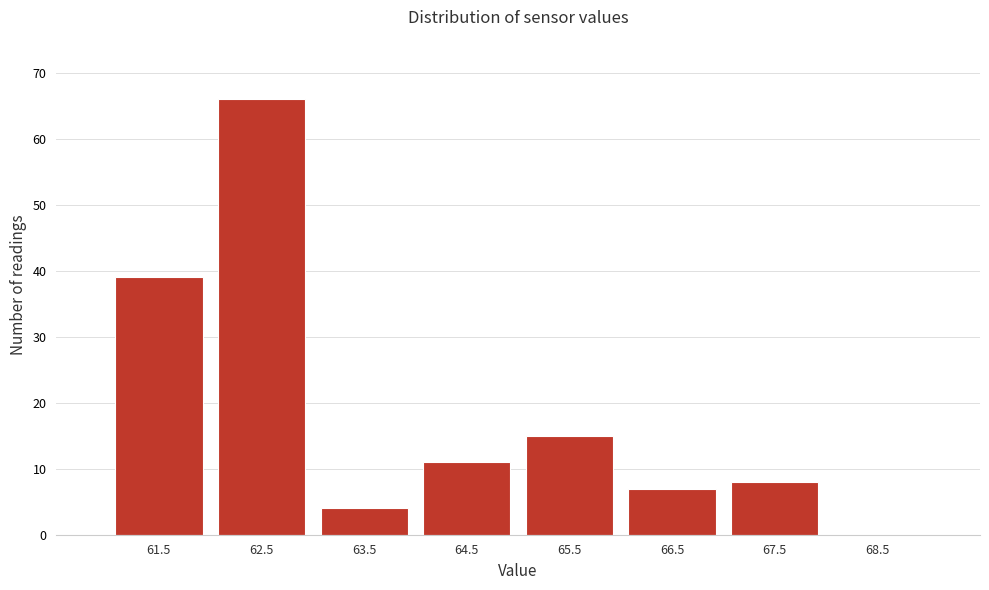

Reading left to right, extract all data points from this chart.

61.5=39	62.5=66	63.5=4	64.5=11	65.5=15	66.5=7	67.5=8	68.5=0